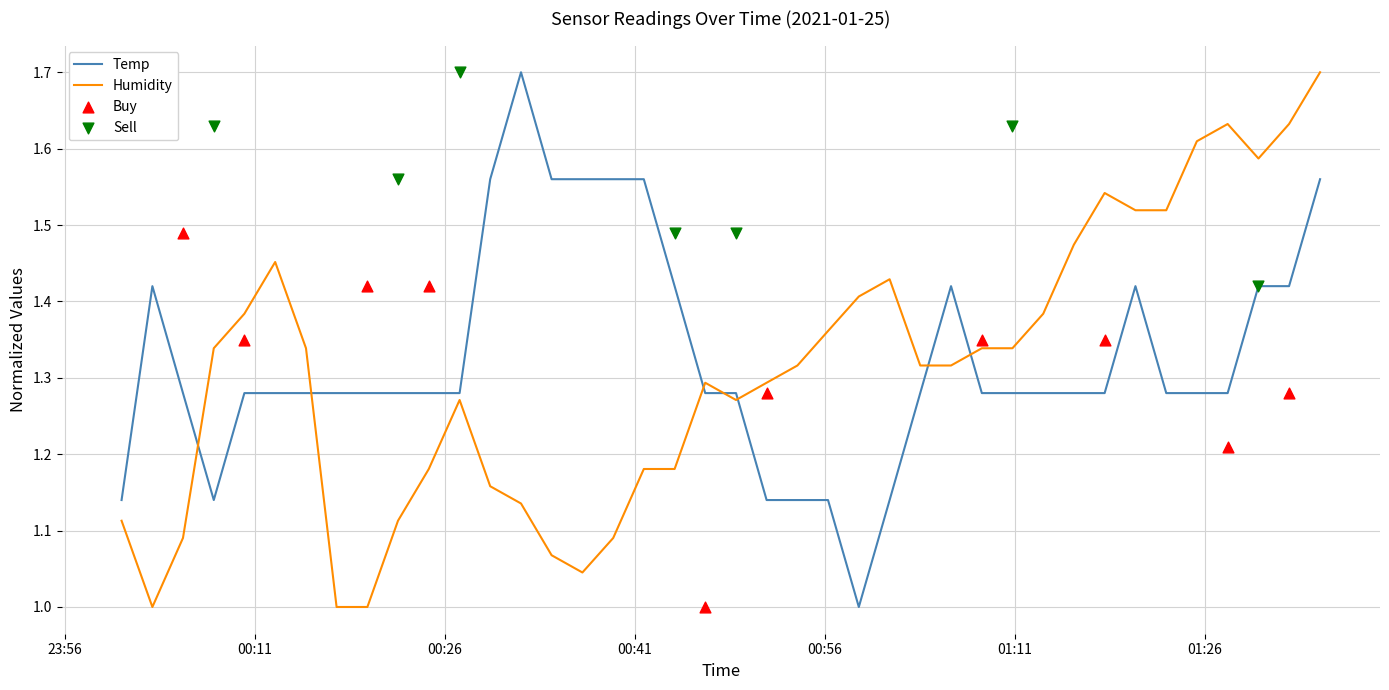

What is the maximum value for Temp?

1.7